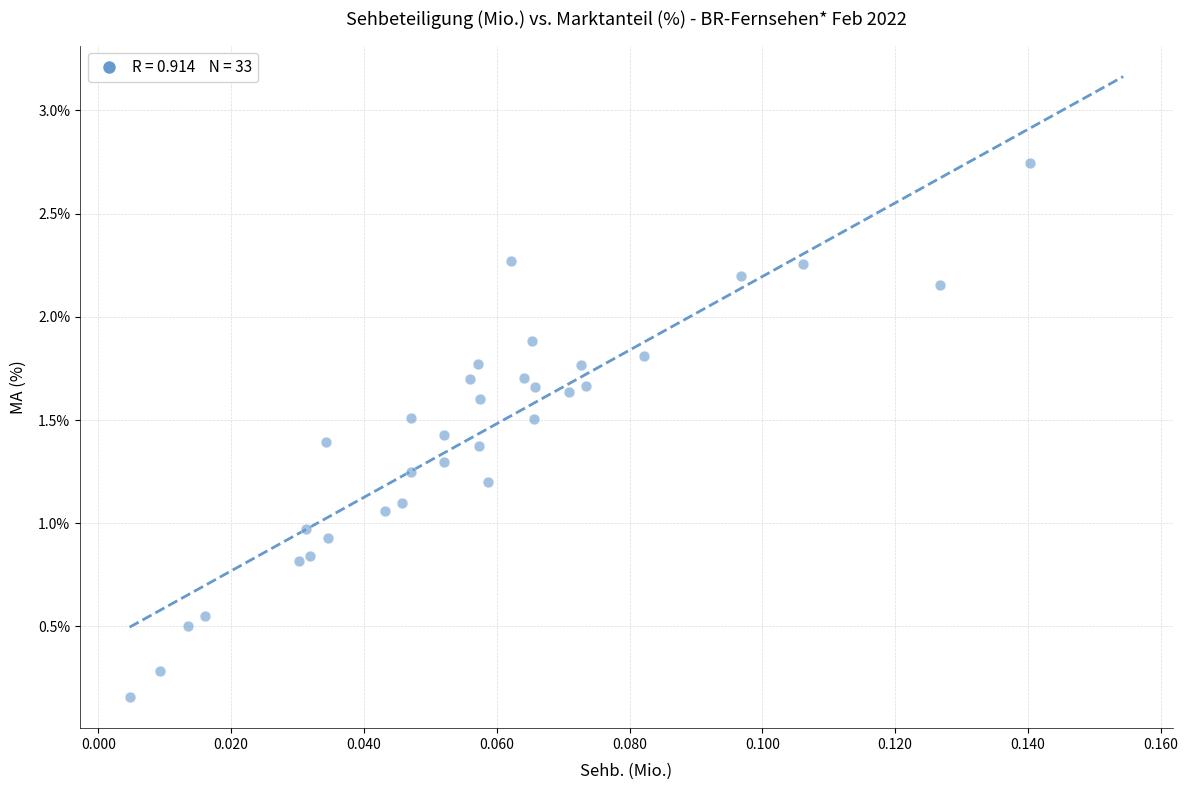

What is the range of Y values (max minus min)?

2.6